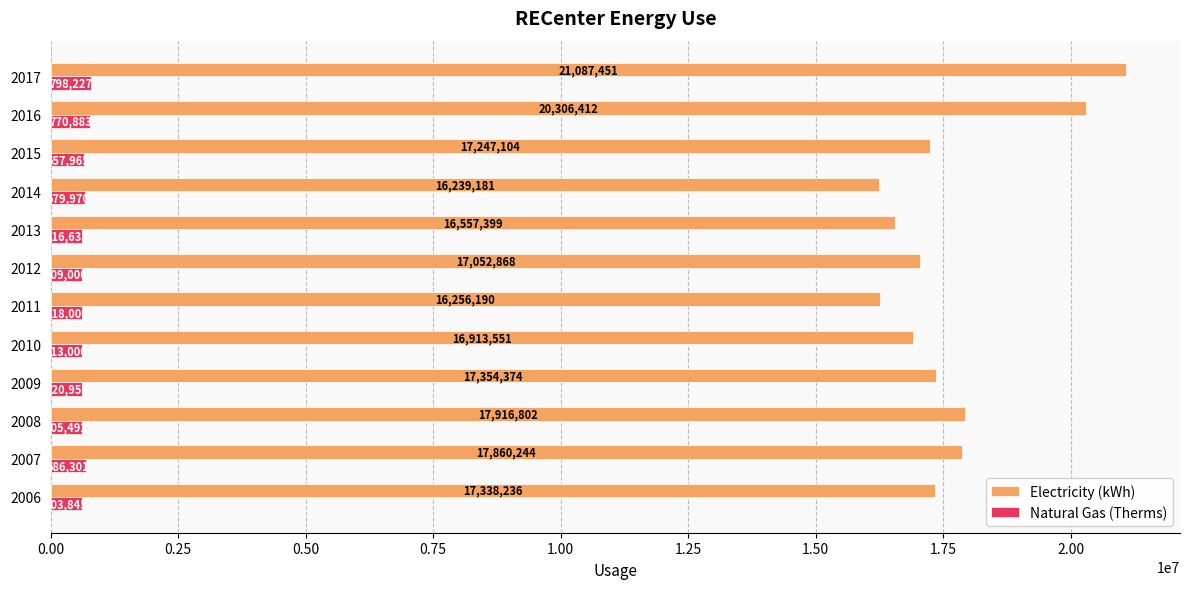

List the labels in order of Electricity (kWh) value, largest first.

2017, 2016, 2008, 2007, 2009, 2006, 2015, 2012, 2010, 2013, 2011, 2014